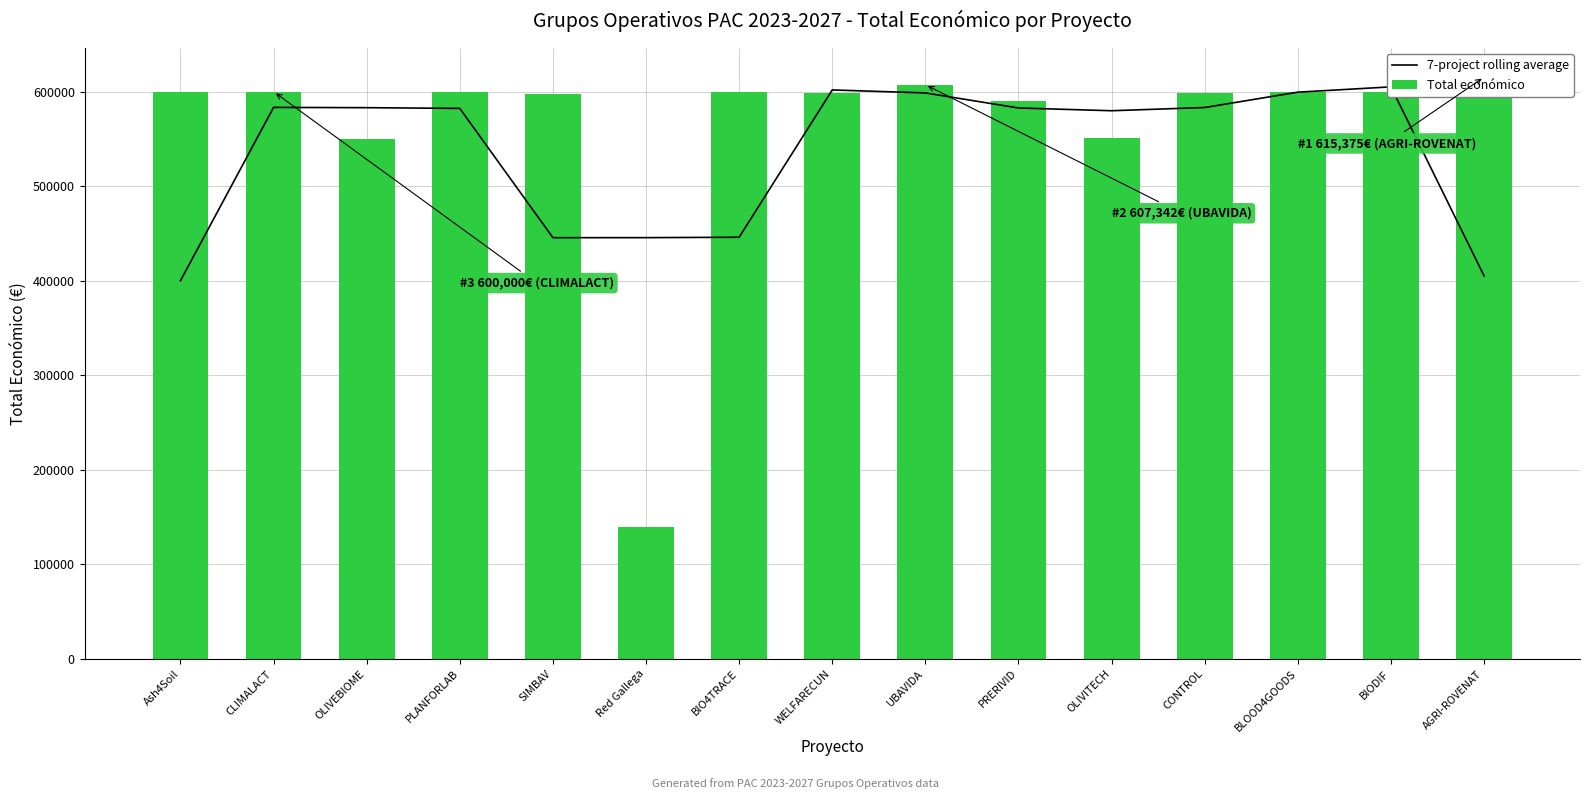

What is the label of the 14th bar from the left?

BIODIF